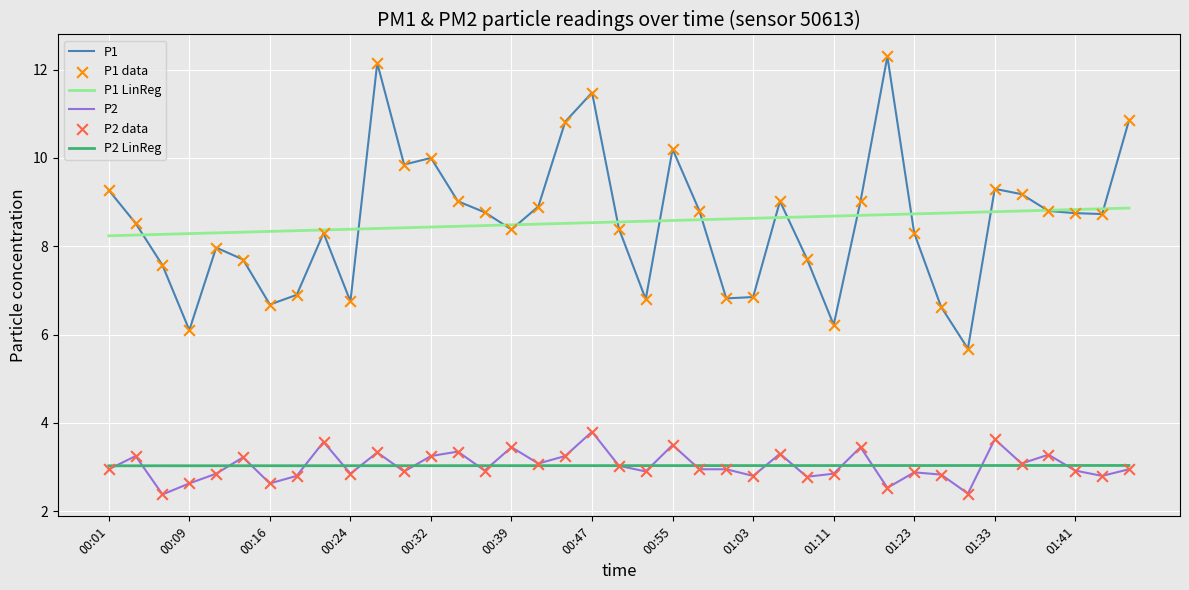

Which series has the widest spread of values?

P1